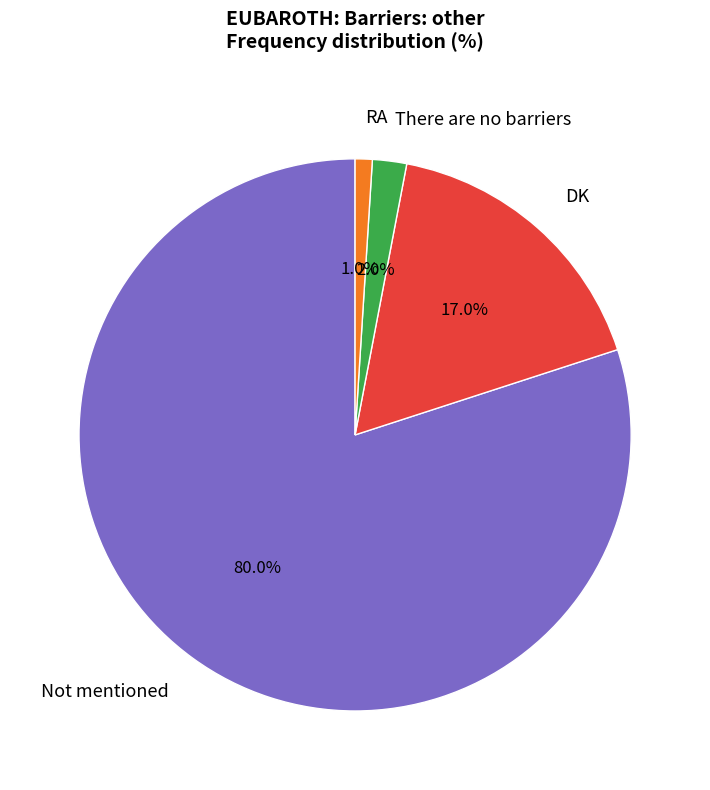

To the nearest percent, what is the combined percentage of Not mentioned and RA?

81%